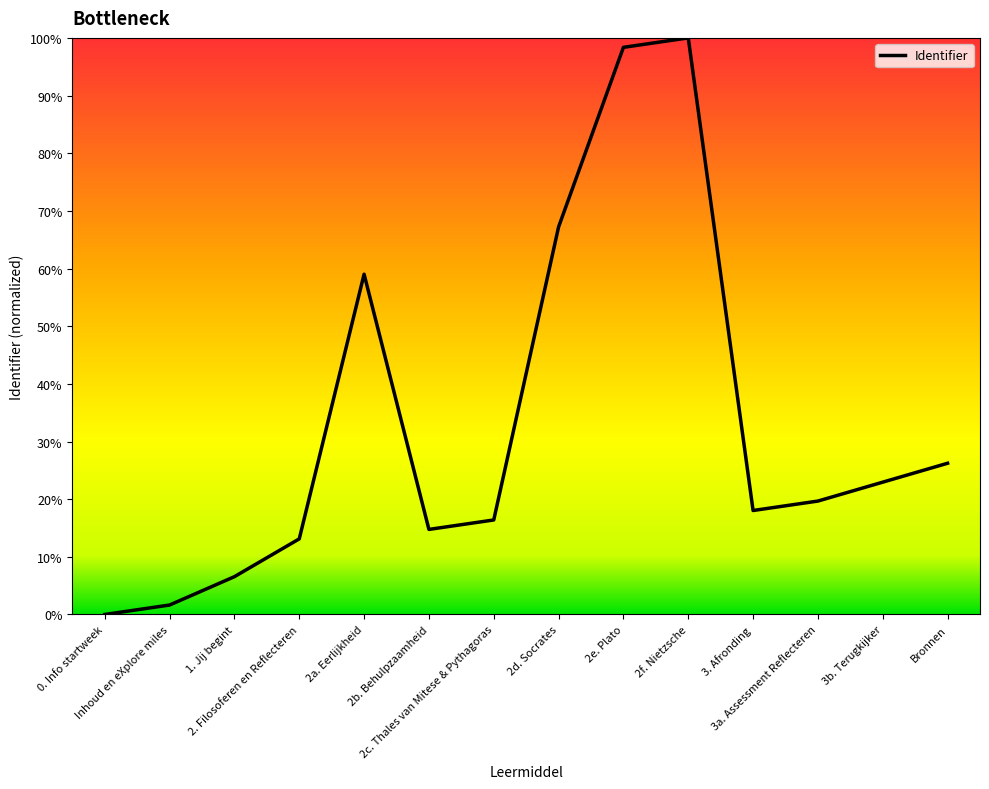

How many interior local valleys (lower than both neighbors) does the data have?

2